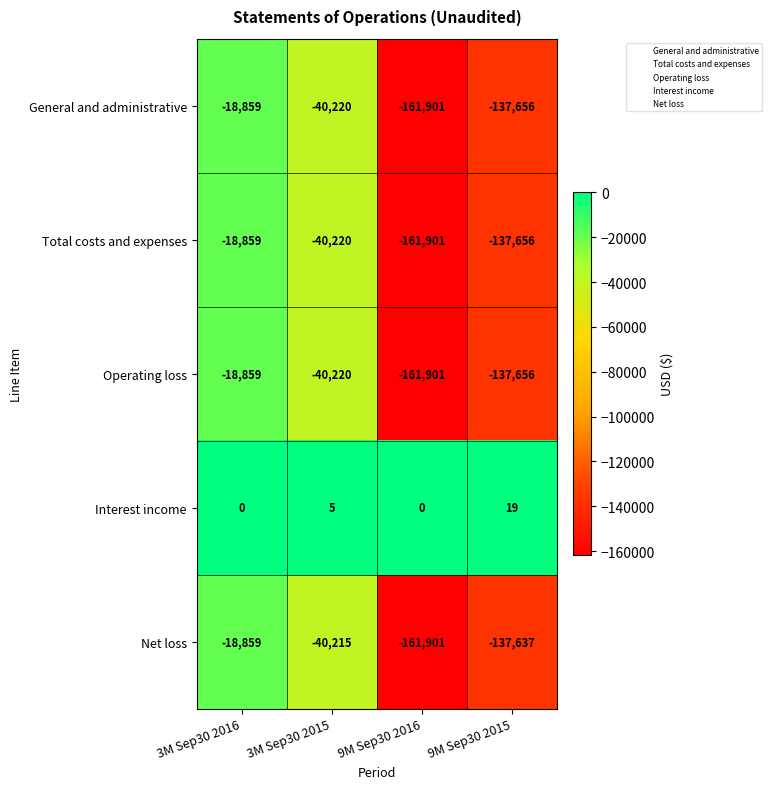

Is it true that General and administrative equals -54219 at 9M Sep30 2016?

False